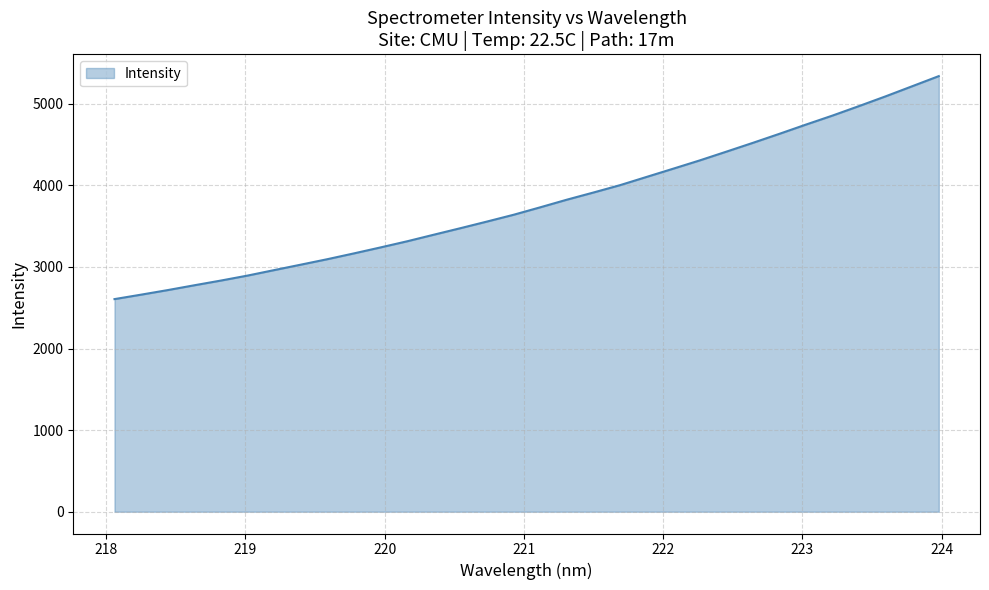

What is the difference between the maximum and minimum values?

2732.6